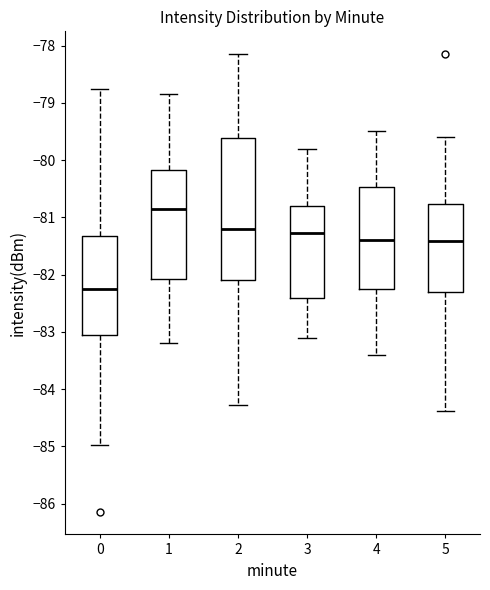

Reading left to right, read every box against the y-axis: the position of its median line, the range the box covers, and the ends of its whiskers. The values are not printed on the chart, so give them approximately, as read against the axis.

0: median -82.2, box -83.1 to -81.3, whiskers -85.0 to -78.8
1: median -80.8, box -82.1 to -80.2, whiskers -83.2 to -78.8
2: median -81.2, box -82.1 to -79.6, whiskers -84.3 to -78.1
3: median -81.3, box -82.4 to -80.8, whiskers -83.1 to -79.8
4: median -81.4, box -82.2 to -80.5, whiskers -83.4 to -79.5
5: median -81.4, box -82.3 to -80.8, whiskers -84.4 to -79.6